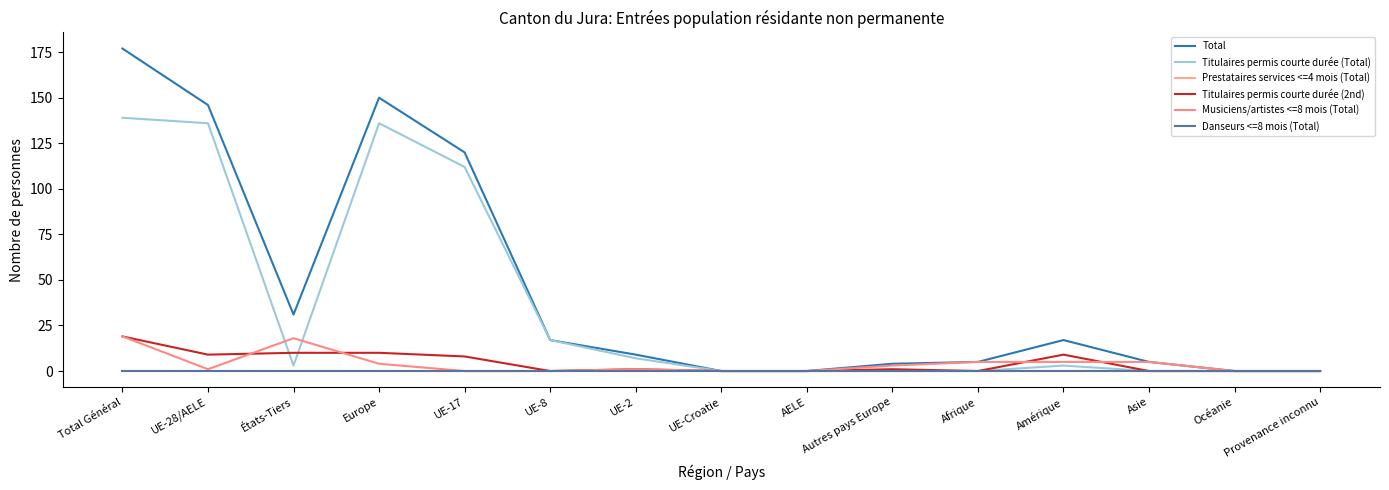

Which series has the largest total across all categories?

Total